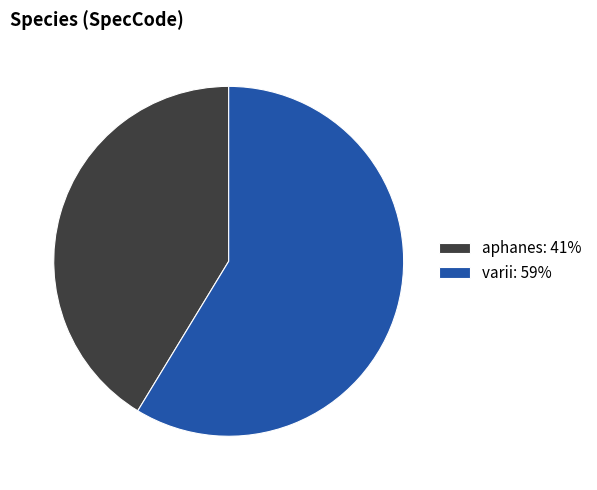

What is the largest slice in the pie chart?

varii